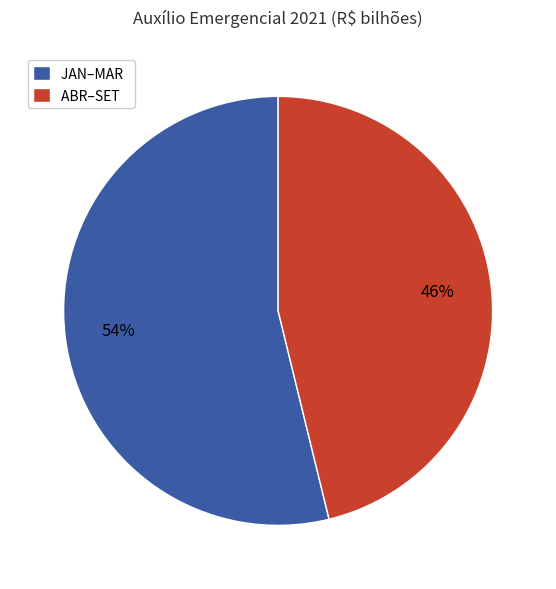

Rank the categories by value from lowest to highest.

ABR–SET, JAN–MAR